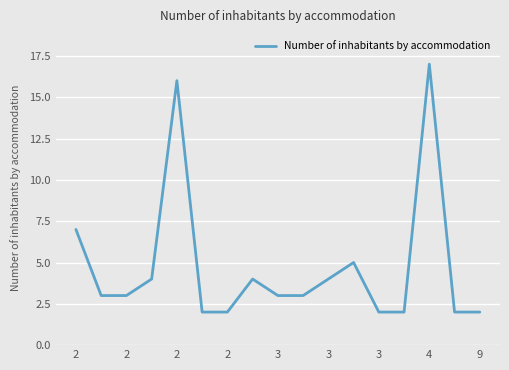

What is the difference between the maximum and minimum values?

15